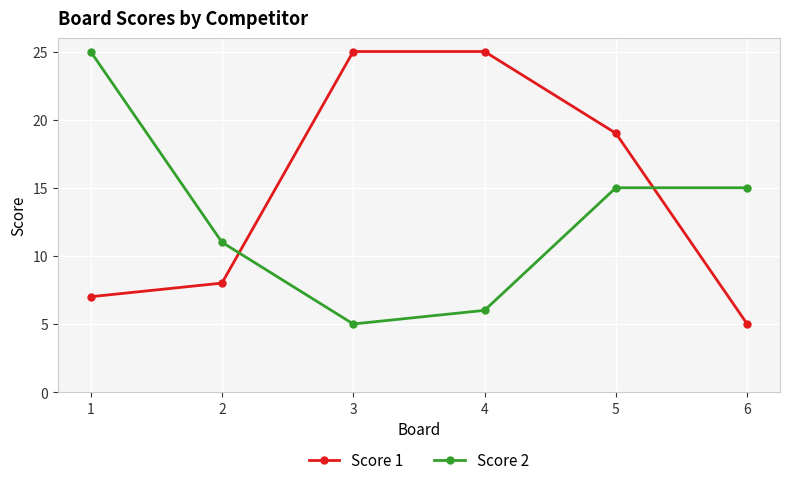

True or false: Score 1 has a value of 8 at 6.

False